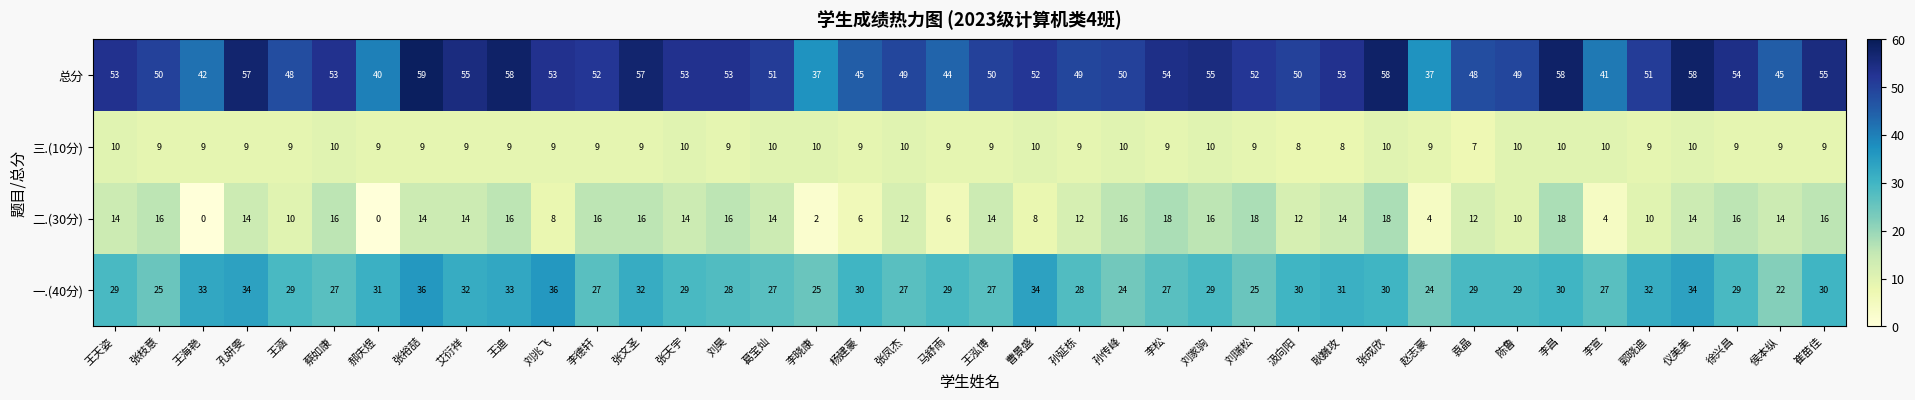

What is the sum of the 总分 values at 李晓康 and 杨建豪?

82